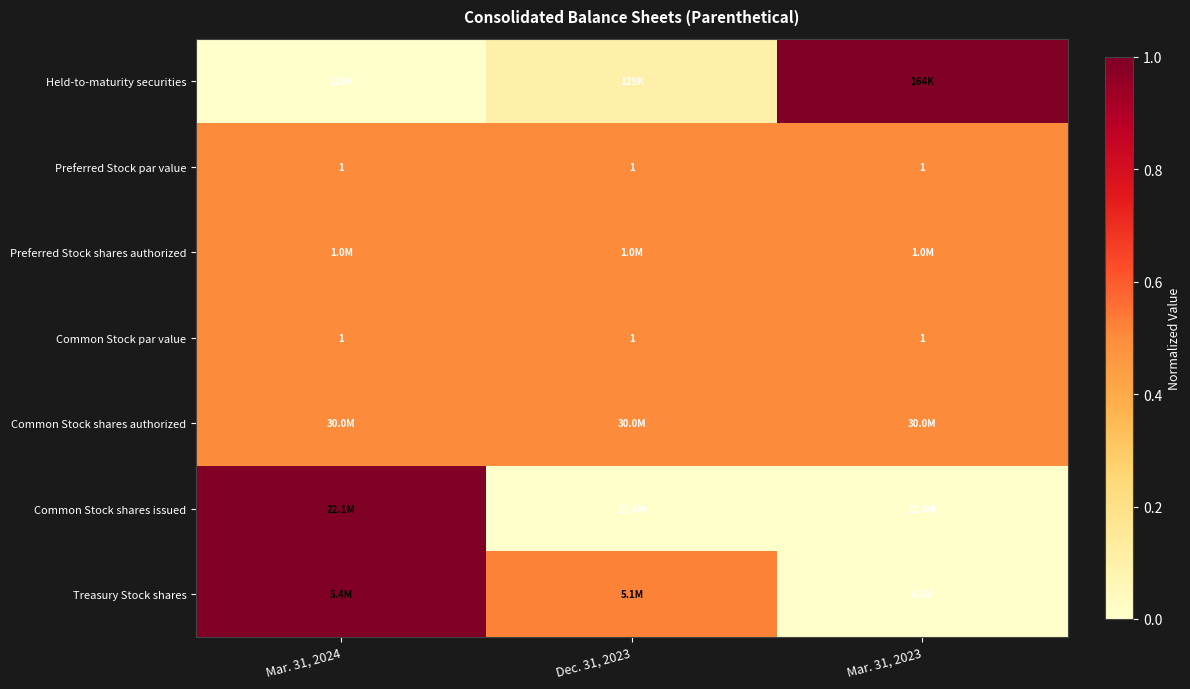

Which category has the lowest value across all series?

Mar. 31, 2024